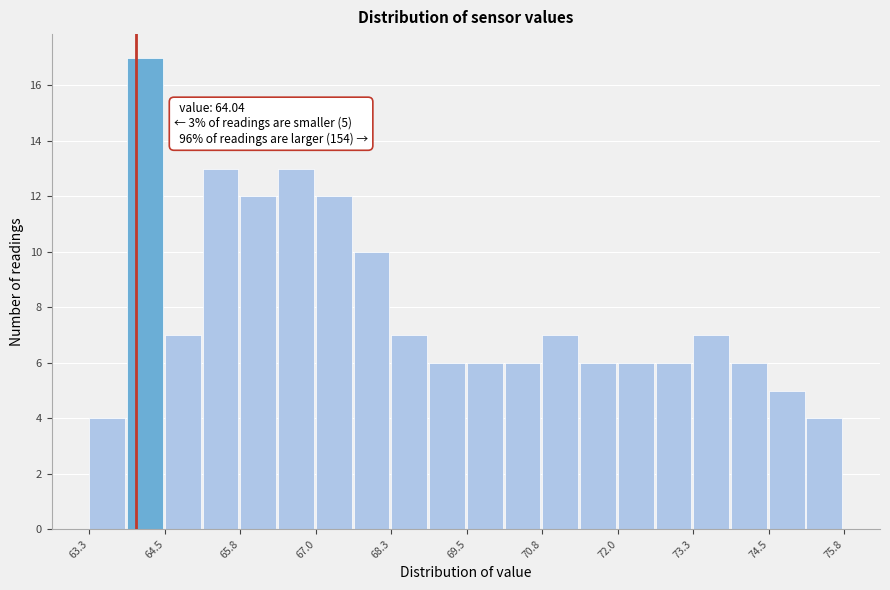

Around what value on the x-axis is the tallest bar? Give the approximate position of its centre, as read against the axis.

64.2